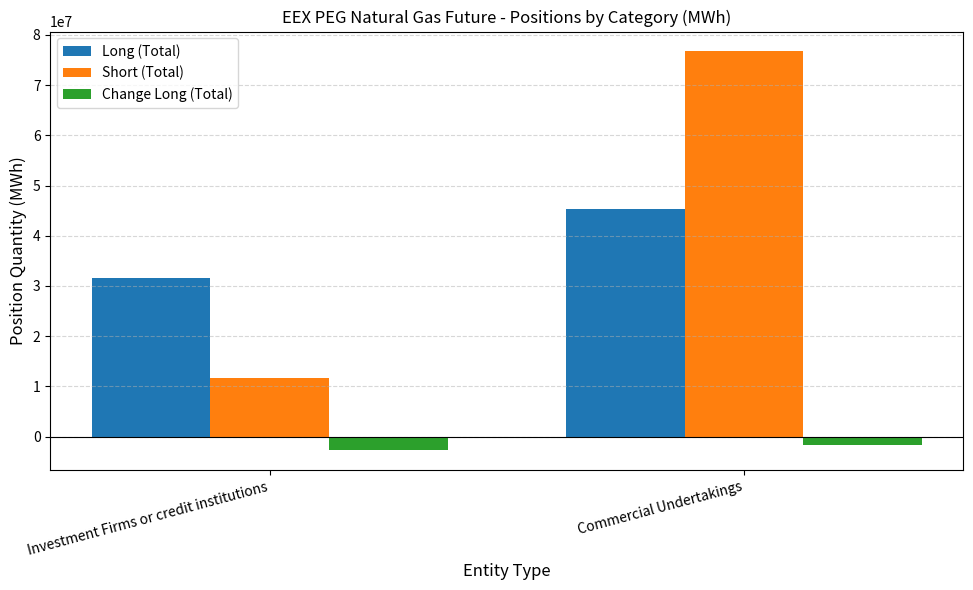

How many Change Long (Total) values are between -2699745 and -1608876?

2